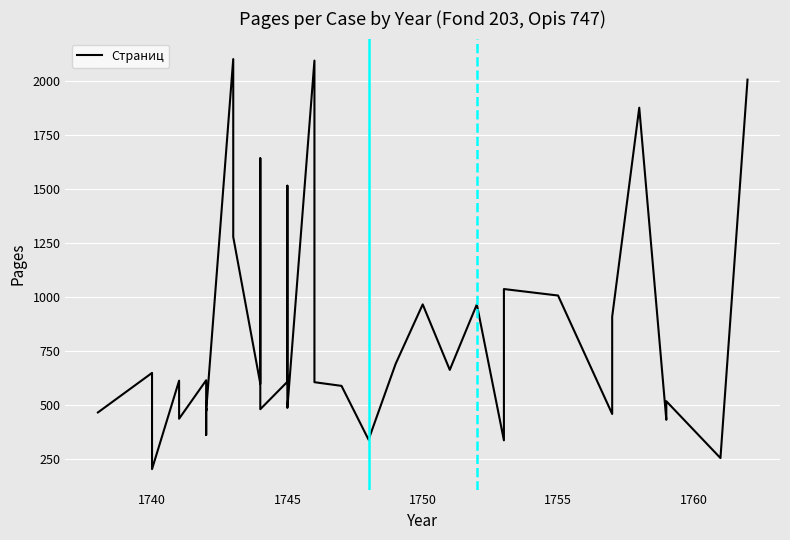

At which label does the data first exceed 606?

1740